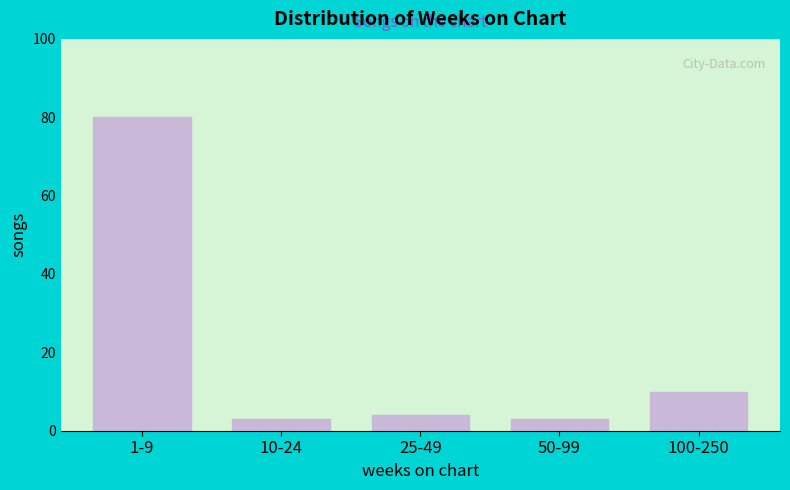

Reading left to right, what are all the values shown in this chart?

1-9=80	10-24=3	25-49=4	50-99=3	100-250=10